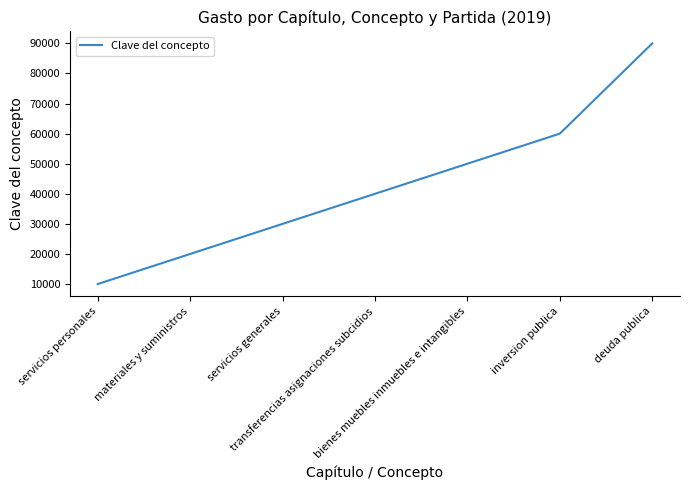

How many categories are shown in the chart?

7